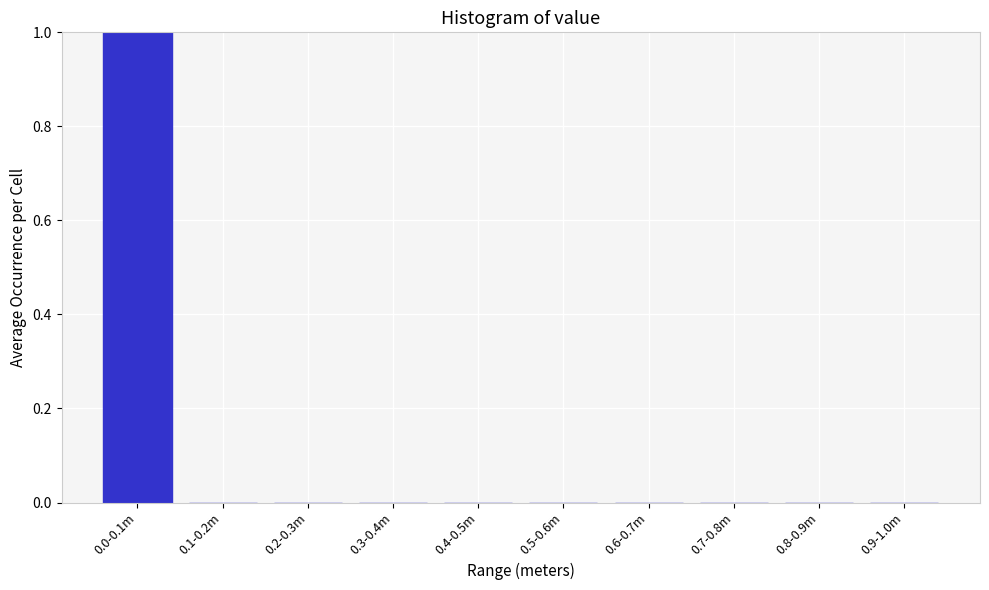

Reading left to right, what are all the values shown in this chart?

0.0-0.1m=1	0.1-0.2m=0	0.2-0.3m=0	0.3-0.4m=0	0.4-0.5m=0	0.5-0.6m=0	0.6-0.7m=0	0.7-0.8m=0	0.8-0.9m=0	0.9-1.0m=0